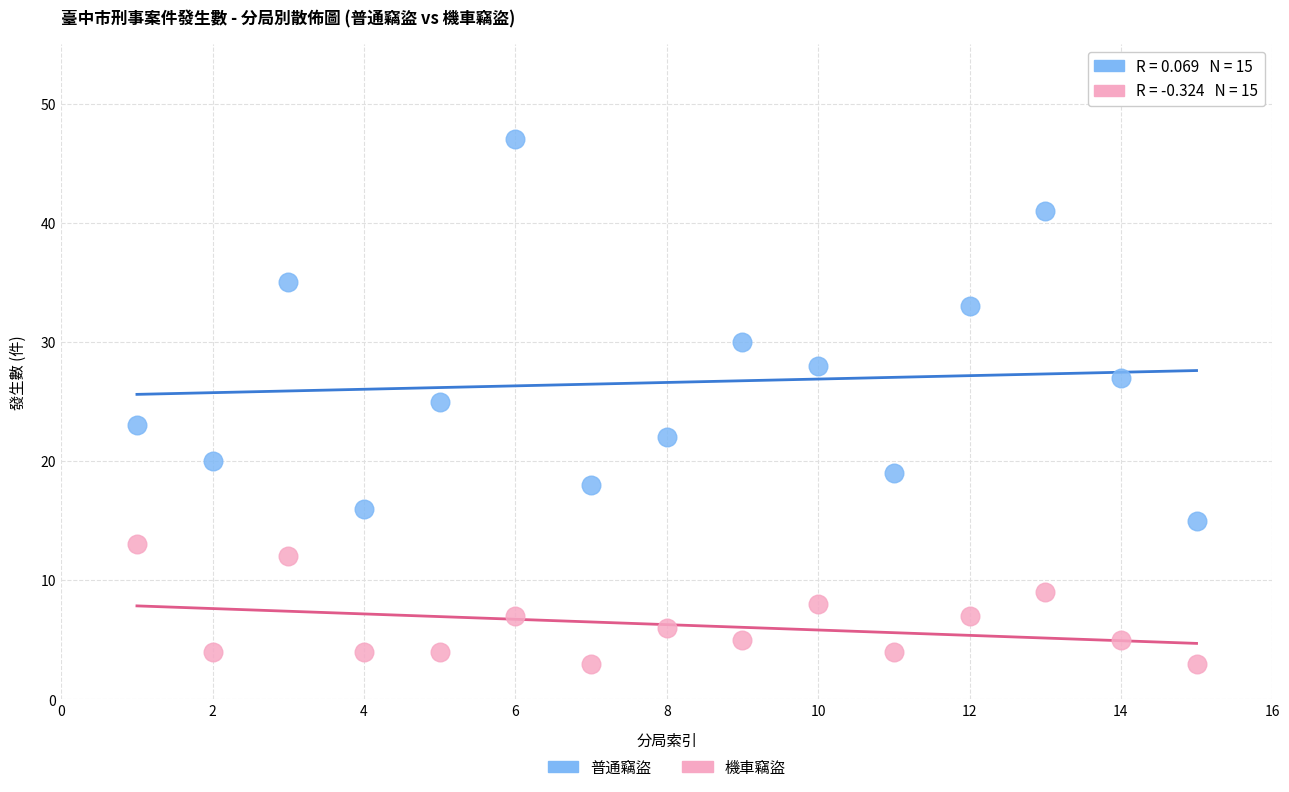

Which series contains the highest Y value?

普通竊盜